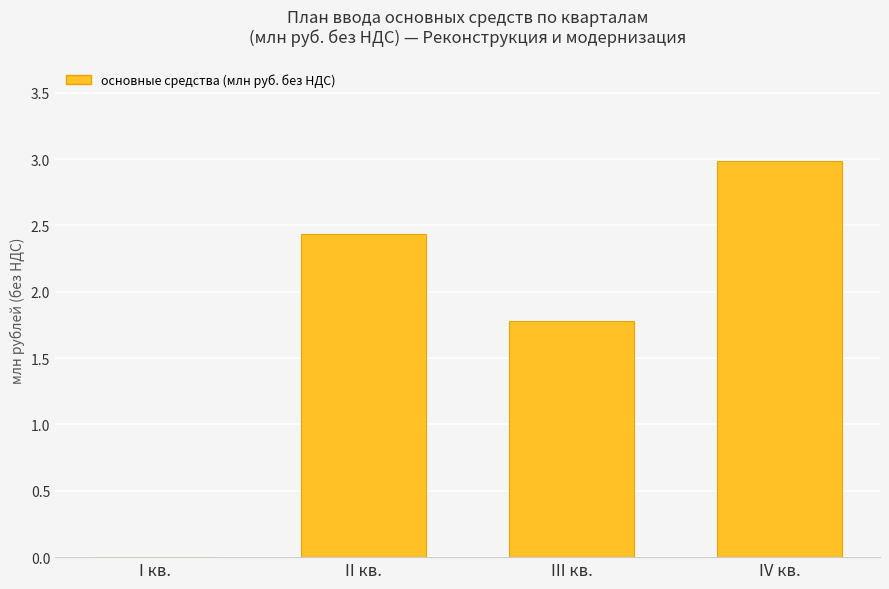

What is the change in value from I кв. to III кв.?

+1.8